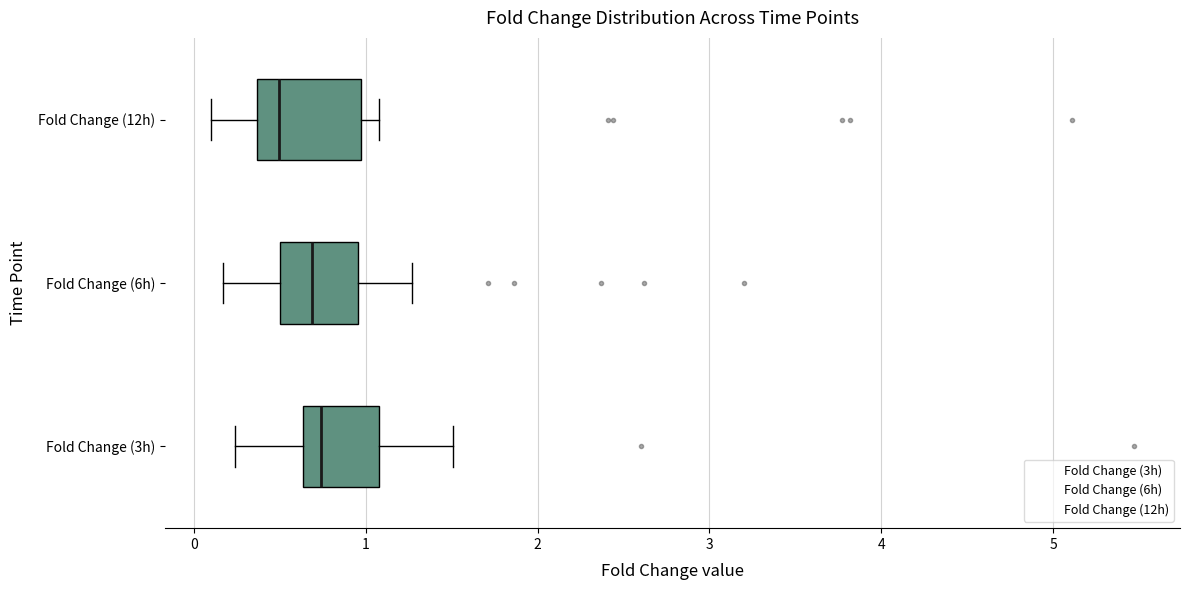

Where does the median line of the box for Fold Change (12h) sit on the x-axis? The values are not printed on the chart, so give them approximately, as read against the axis.

0.5